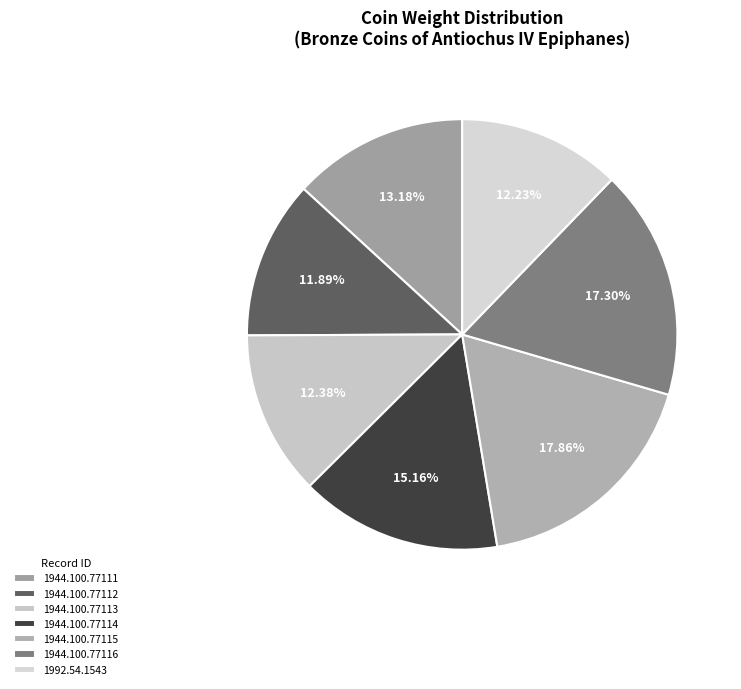

To the nearest percent, what percentage of the pie is 1944.100.77115?

18%